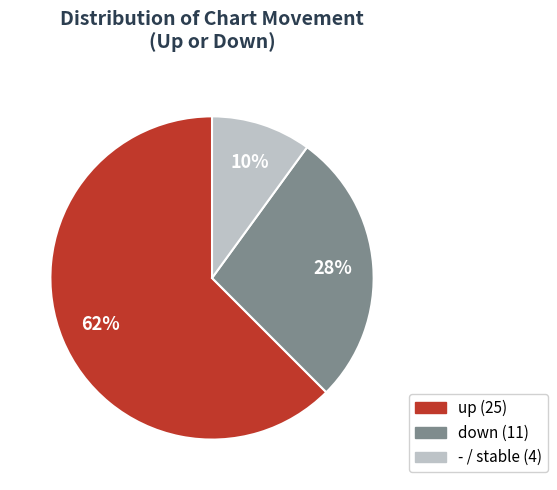

To the nearest percent, what is the combined percentage of - and up?

72%